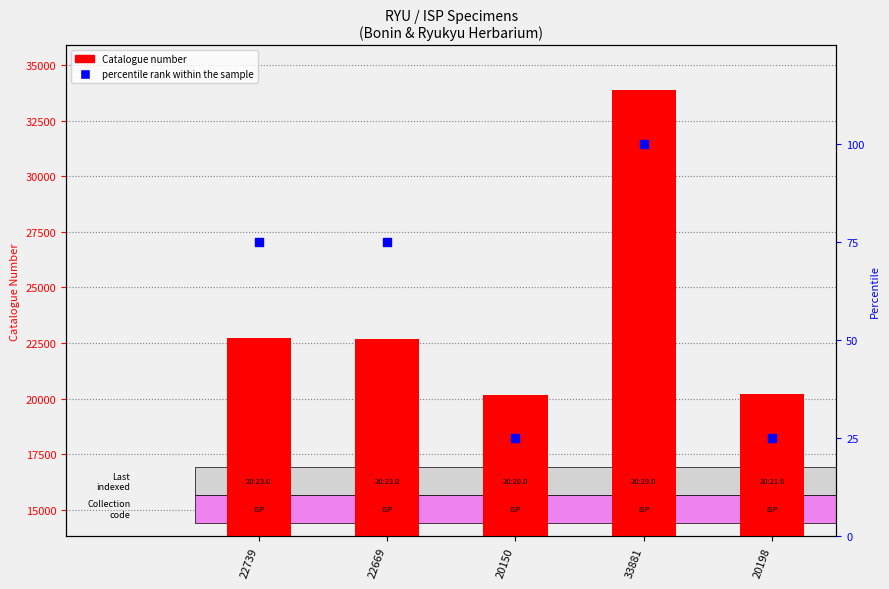

Which series reaches the maximum Y coordinate?

Catalogue number